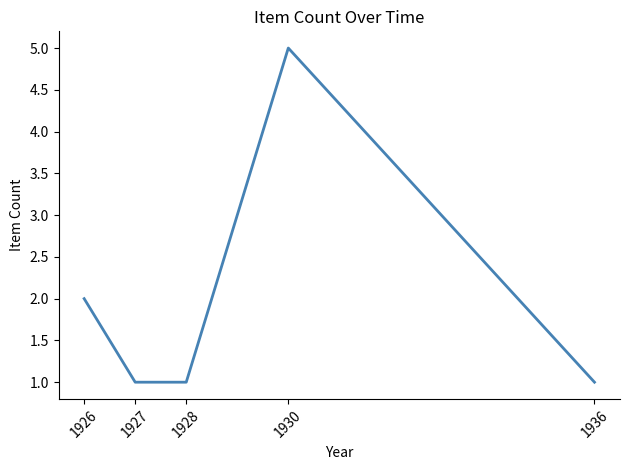

What is the greatest value displayed?

5